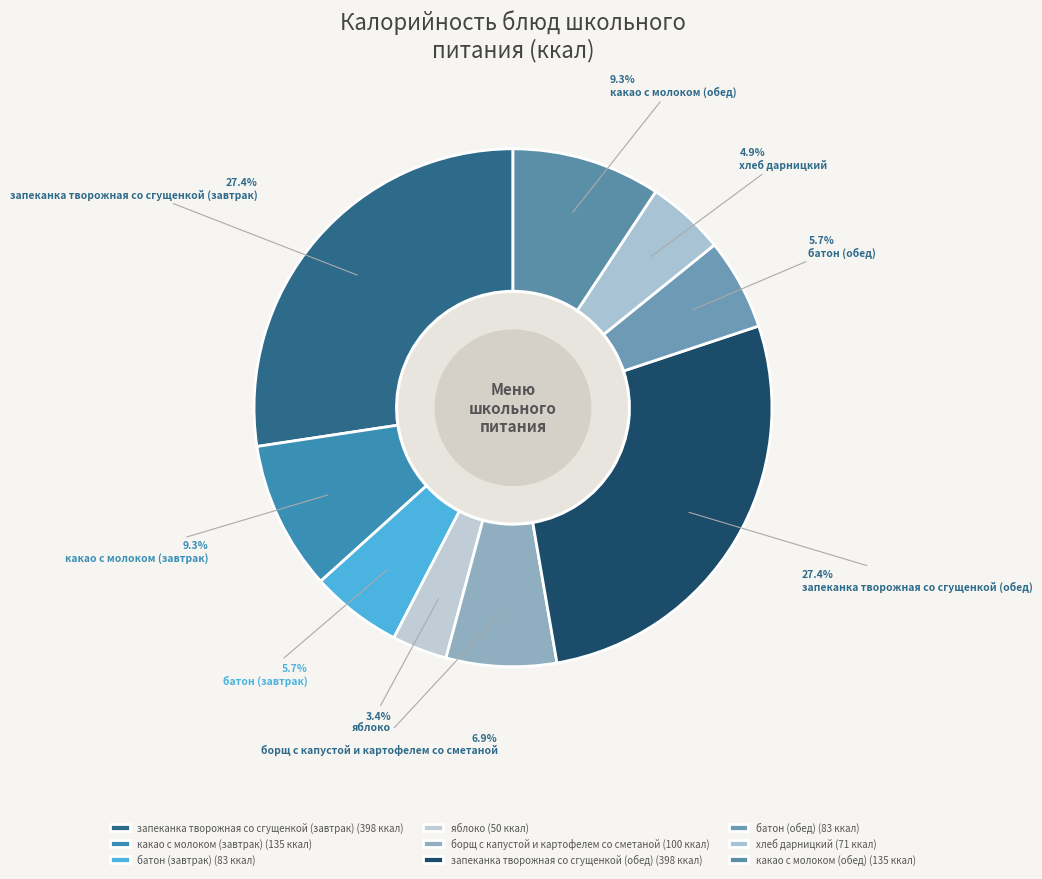

Count the number of slices in the pie.

9